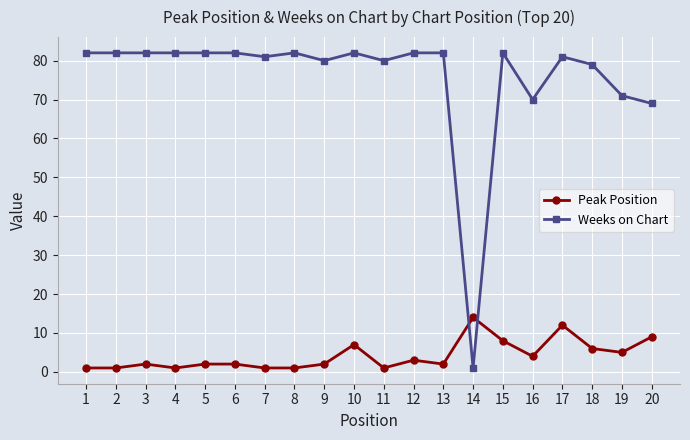

At how many categories does at least one series exceed 39?

19